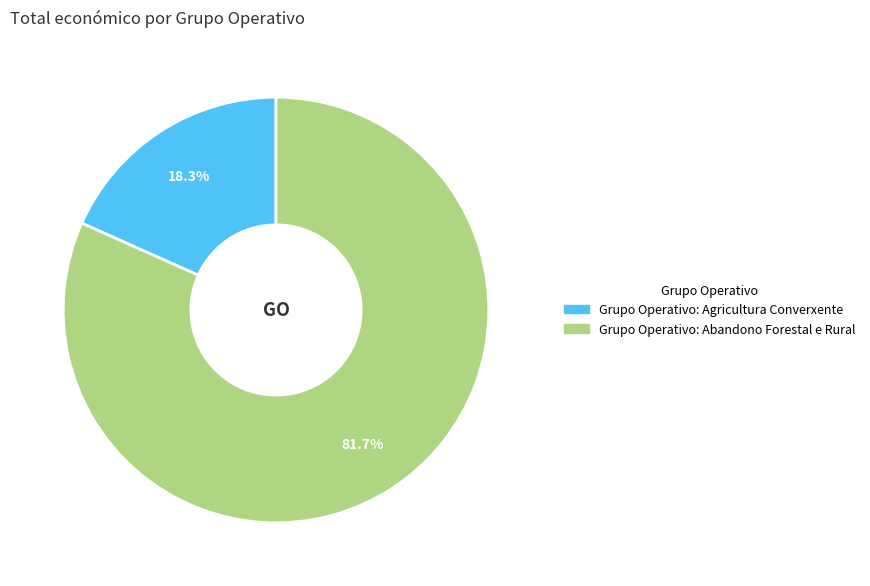

Count the number of slices in the pie.

2